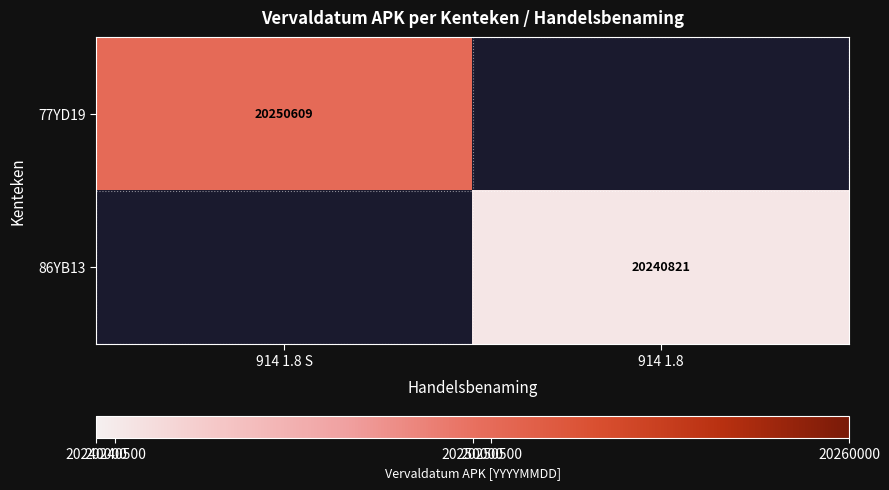

Is the value of 86YB13 at 914 1.8 greater than the value of 77YD19 at 914 1.8 S?

No